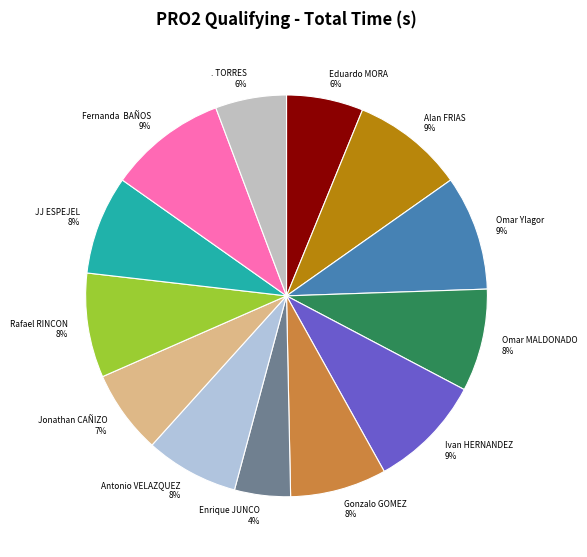

Which category has the smallest portion of the pie?

Enrique JUNCO